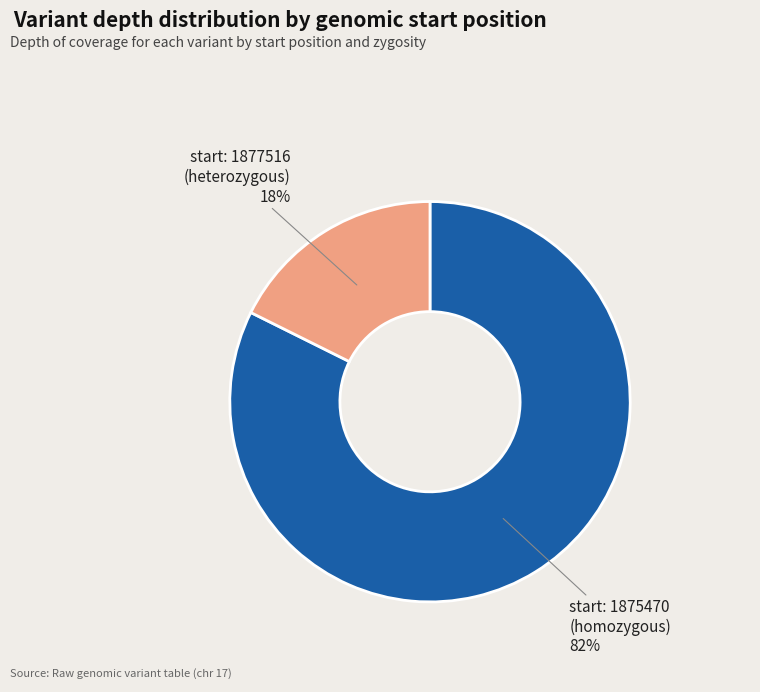

Count the number of slices in the pie.

2